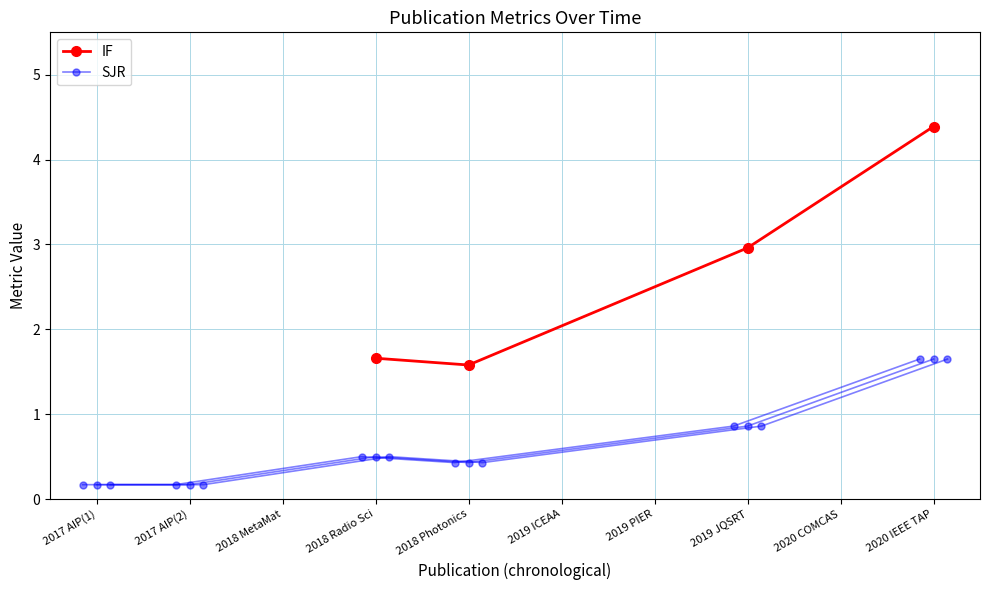

How many IF values are between 1 and 4?

3